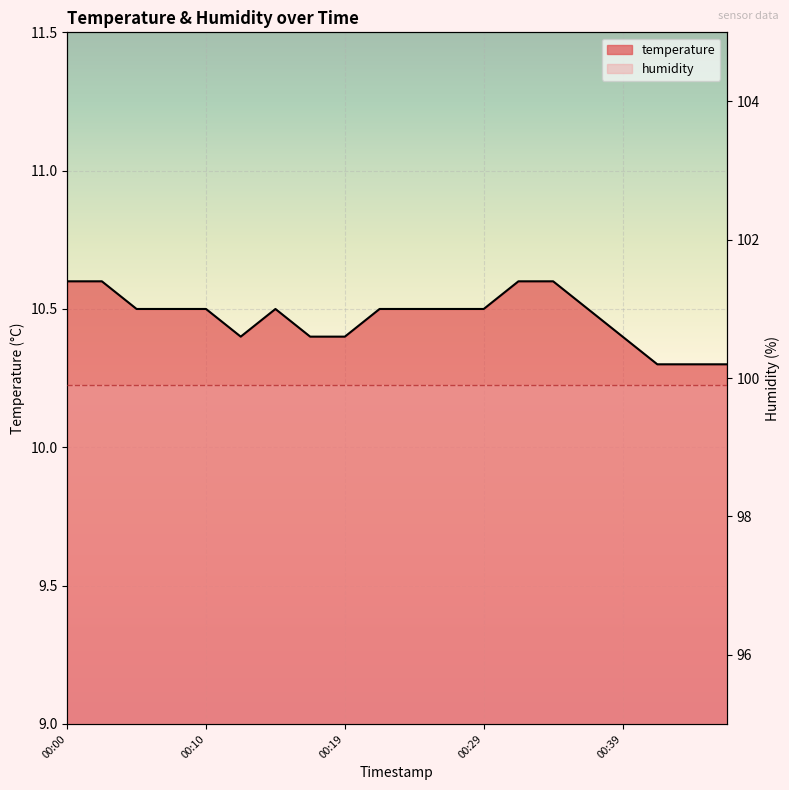

Between 00:02 and 00:07, which is larger?

00:02